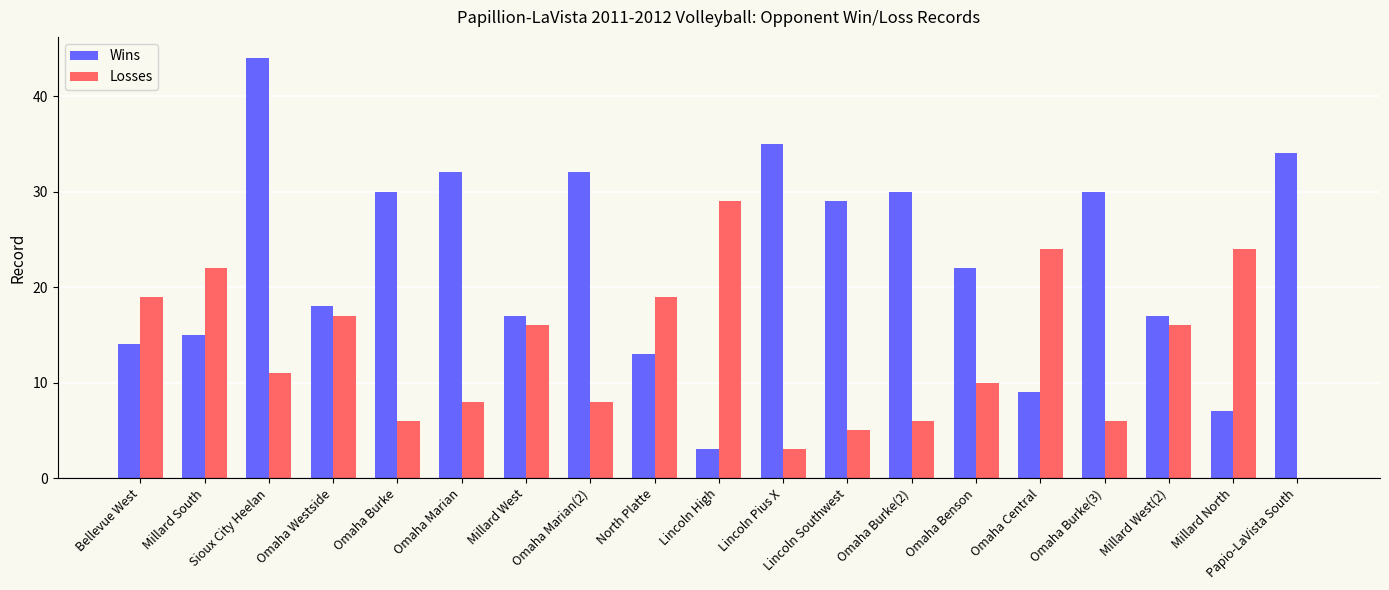

At which category is the sum across all series the highest?

Sioux City Heelan